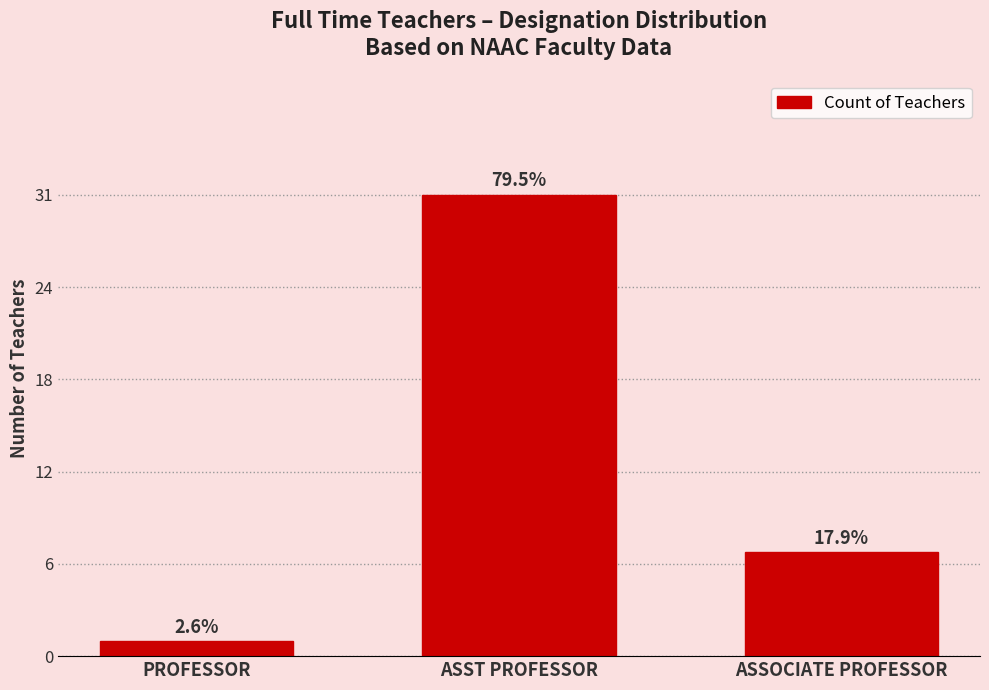

Does the chart contain any negative values?

No